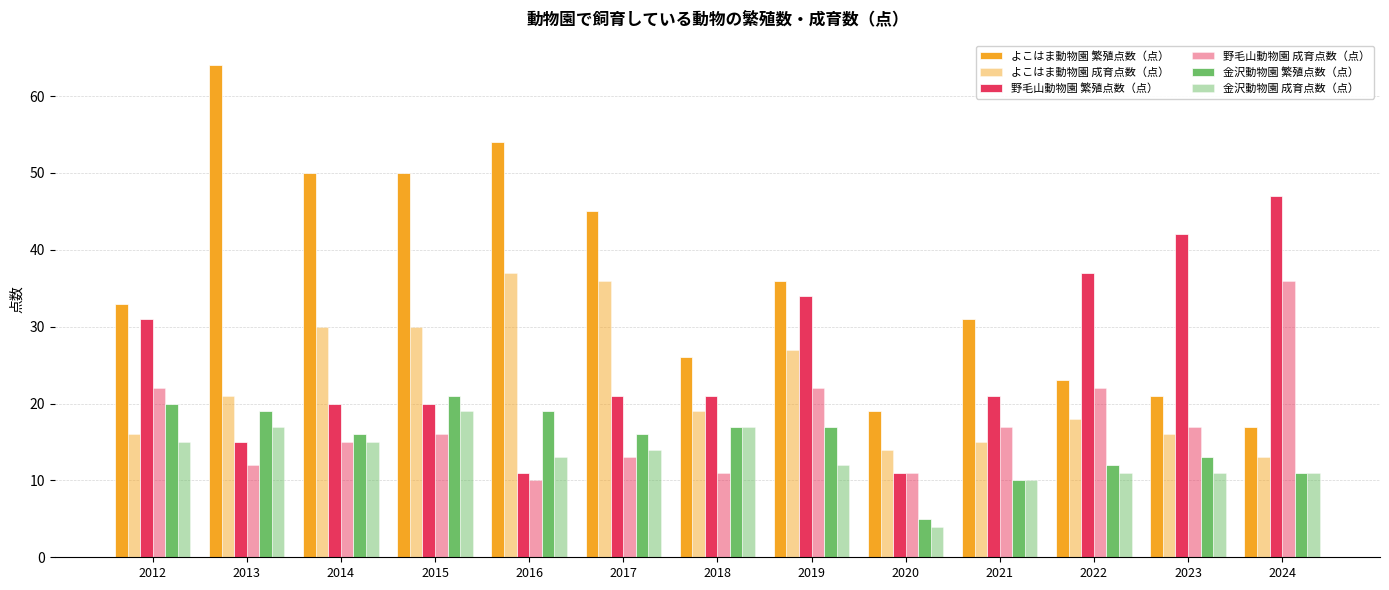

The 野毛山動物園 成育点数（点） series shows 16 at 2015. True or false?

True